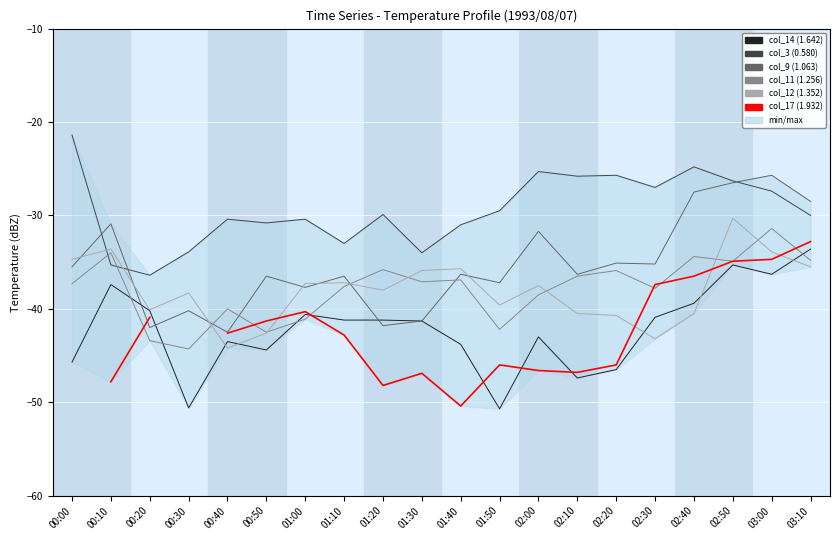

At which category does the chart reach its minimum across all series?

01:50